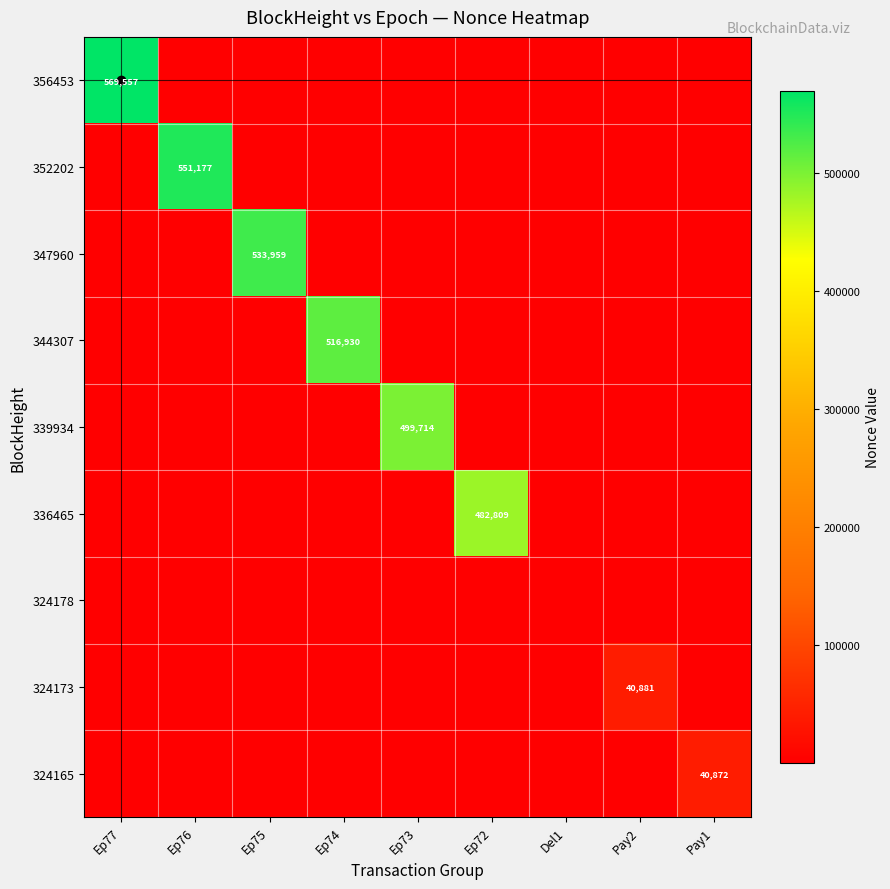

Count the number of data series in this chart.

9